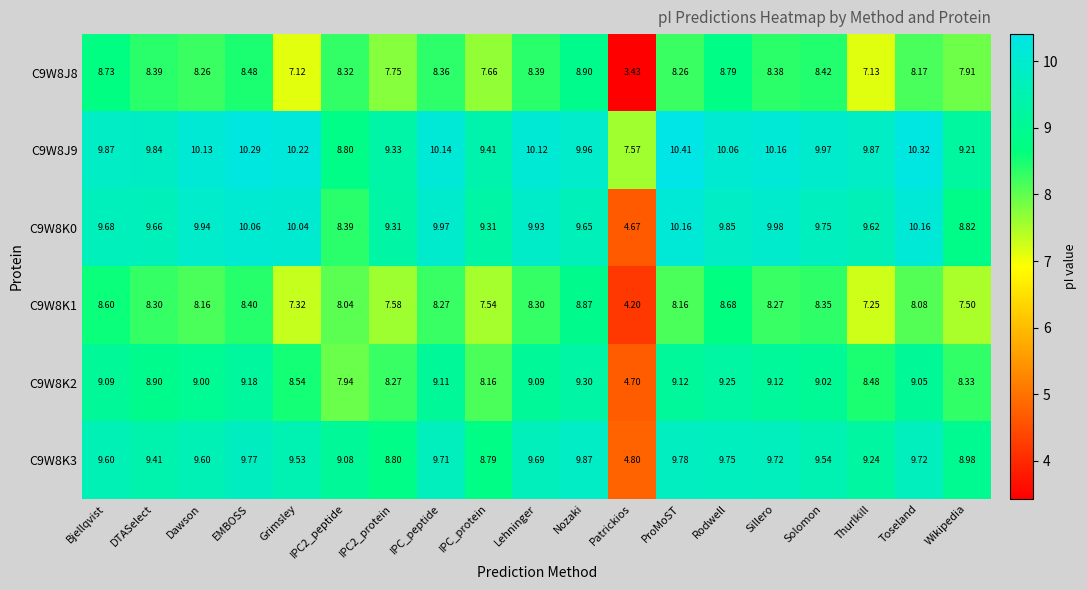

At which label does C9W8K0 reach its minimum?

Patrickios